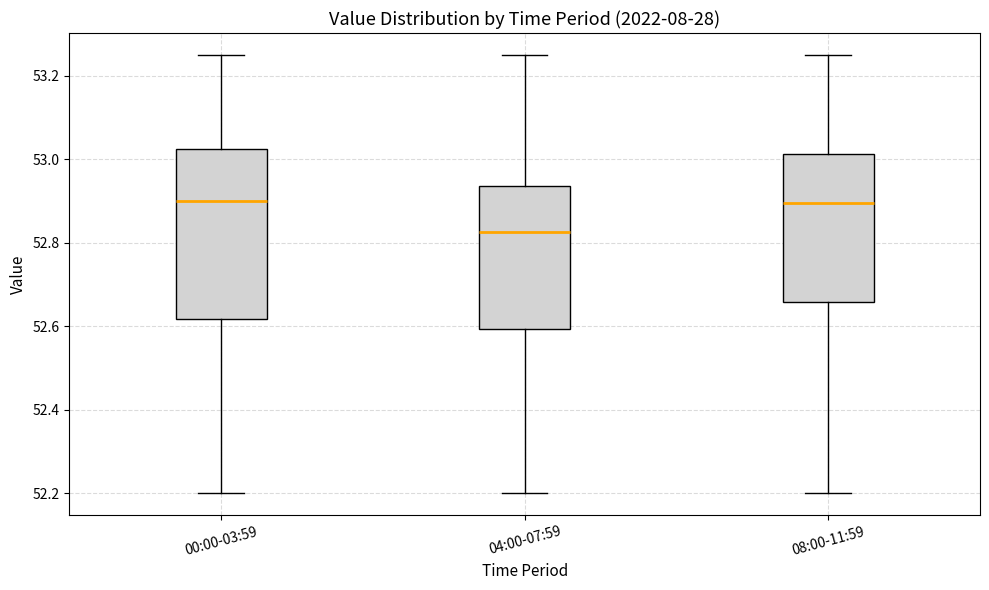

Which box is the tallest, from its lower edge to its upper edge?

00:00-03:59